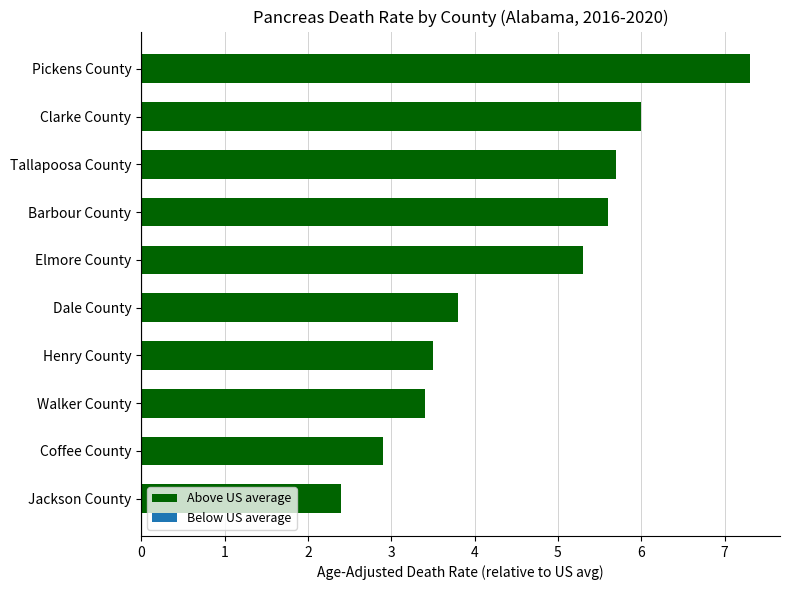

Between Tallapoosa County and Clarke County, which is larger?

Clarke County